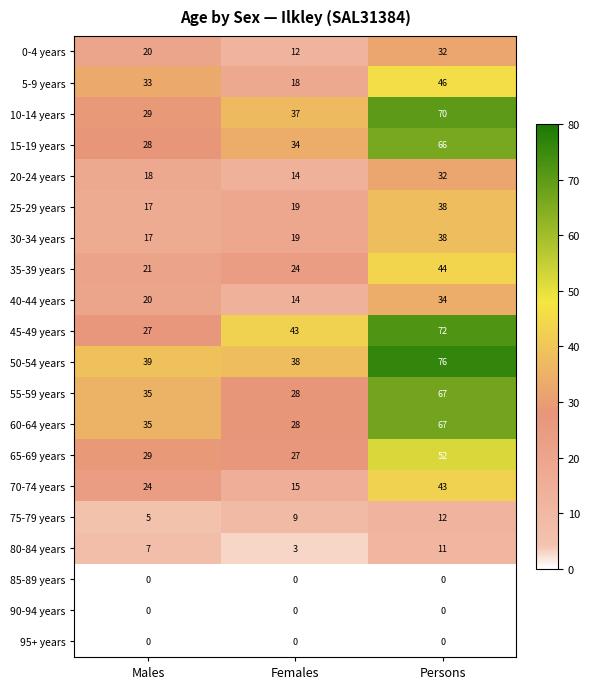

Which series has the largest total across all categories?

50-54 years